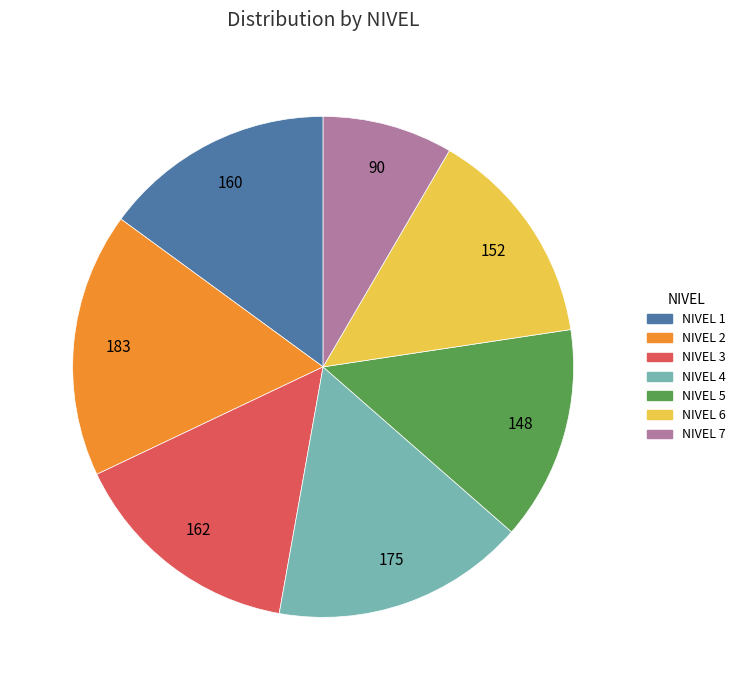

Does any single category account for the majority?

No